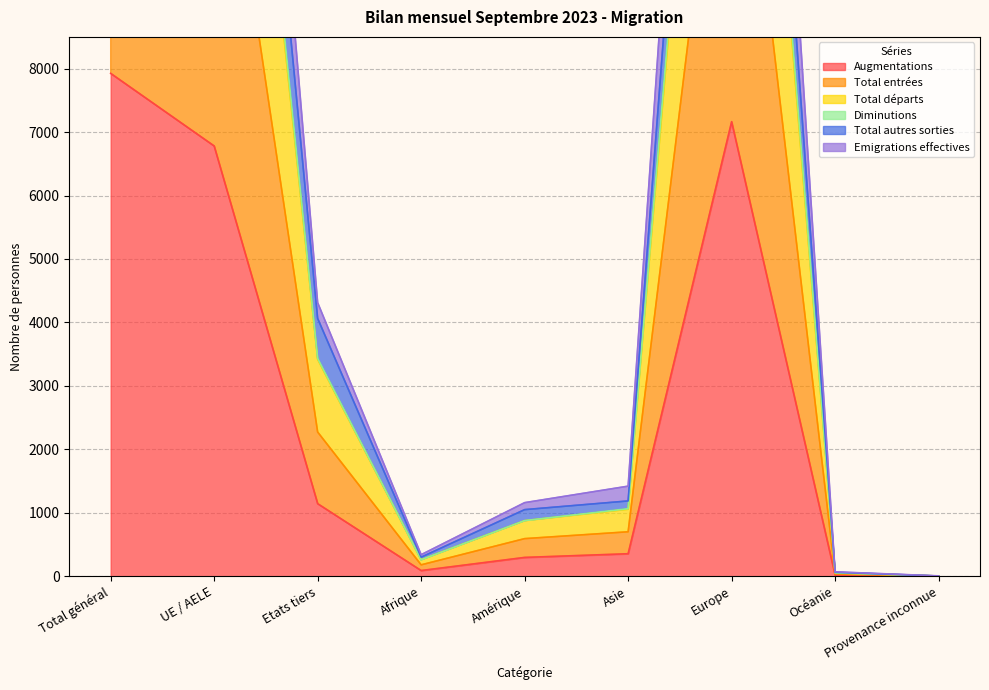

What is the approximate value of Augmentations at UE / AELE?

6781